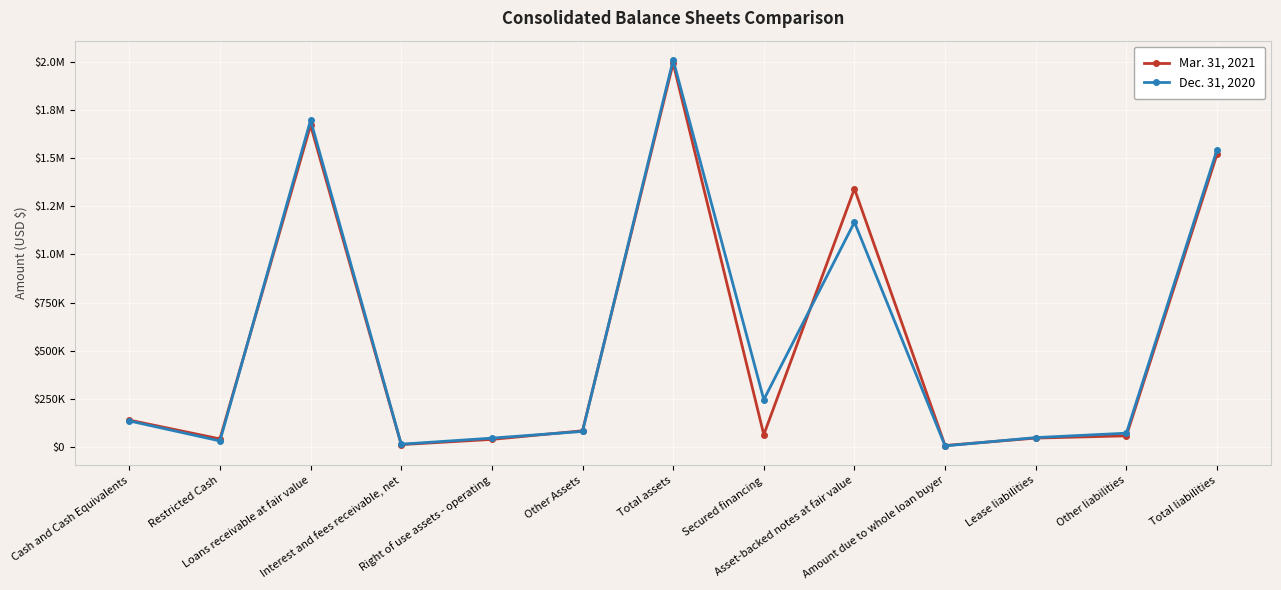

Reading left to right, list all the values displayed in this chart.

Mar. 31, 2021: 140416	42765	1670251	13322	40323	84984	1992061	64806	1340782	8588	47025	58867	1520068
Dec. 31, 2020: 136187	32403	1696526	15426	46820	81689	2009051	246385	1167309	6781	49684	72525	1542684